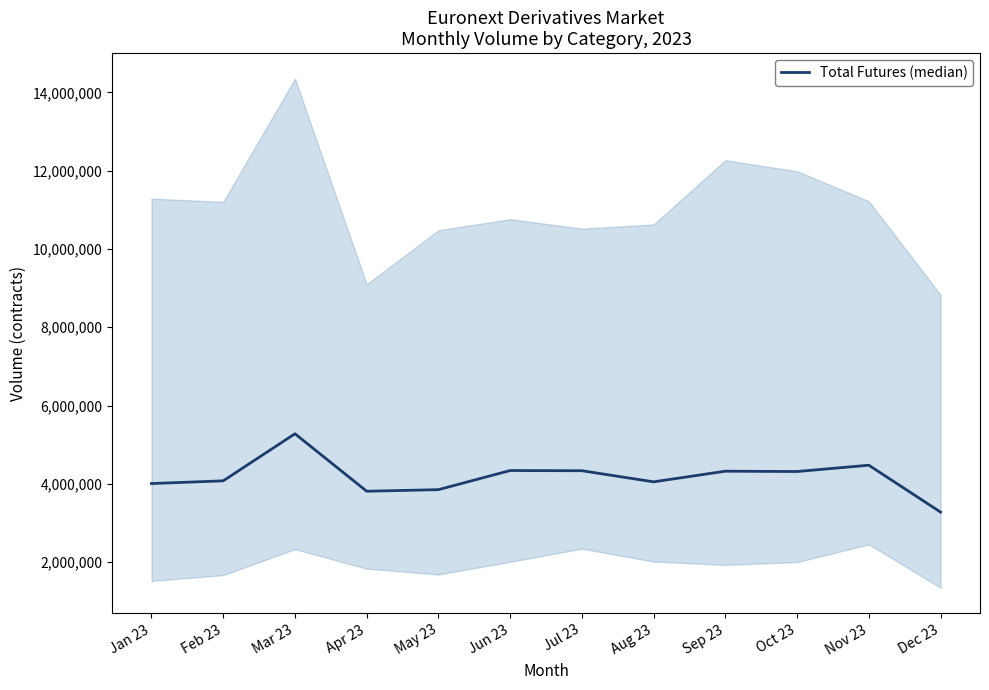

What is the change in value from Feb 23 to Mar 23?

+1202674